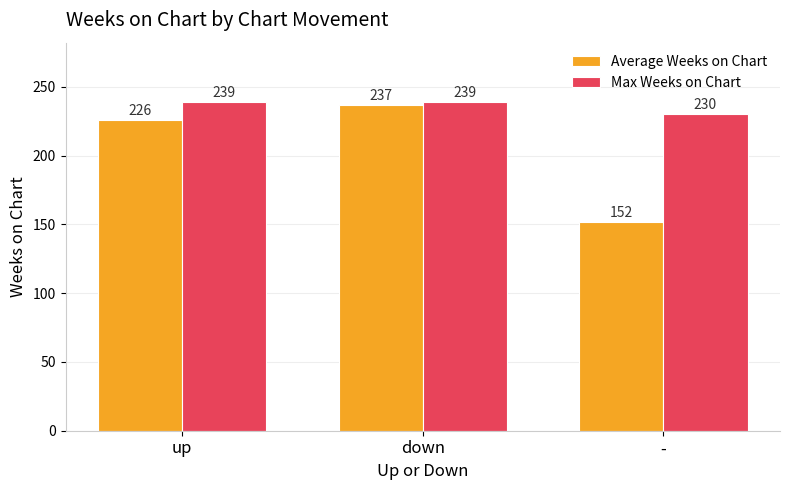

Which series has the largest range (max minus min)?

Average Weeks on Chart